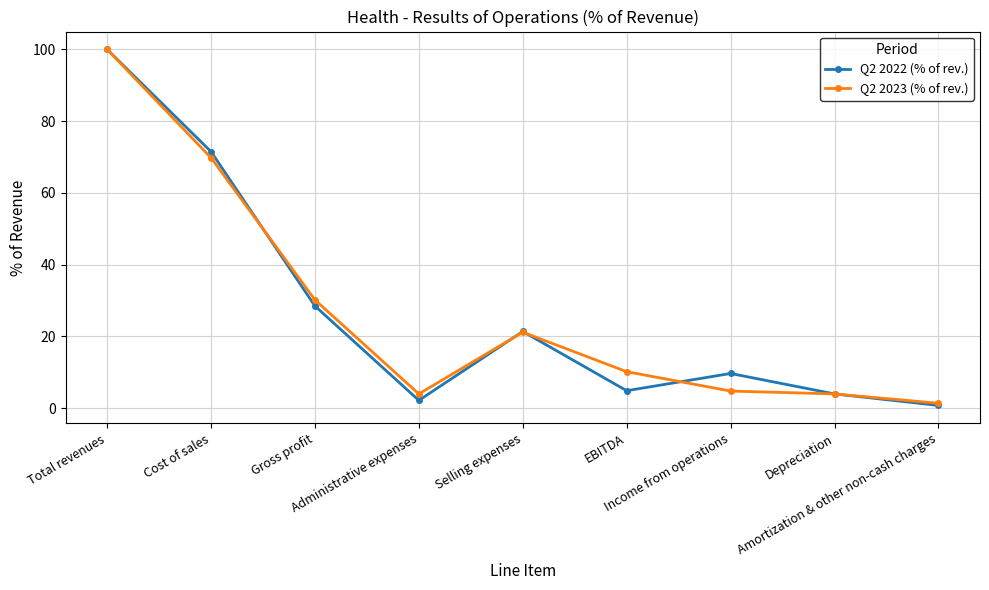

What is the difference between the maximum and minimum values in the Q2 2023 (% of rev.) series?

98.6